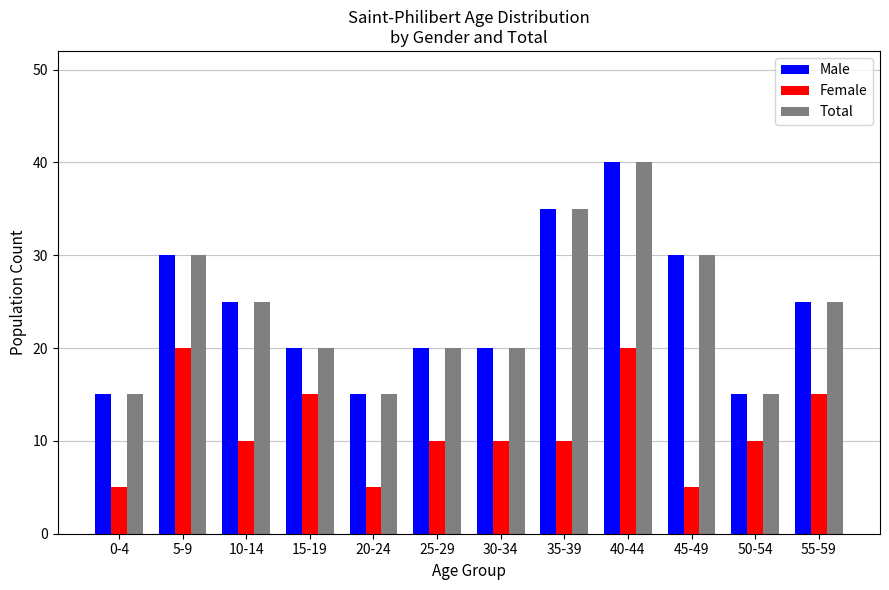

How many data points in Total are less than 25?

6